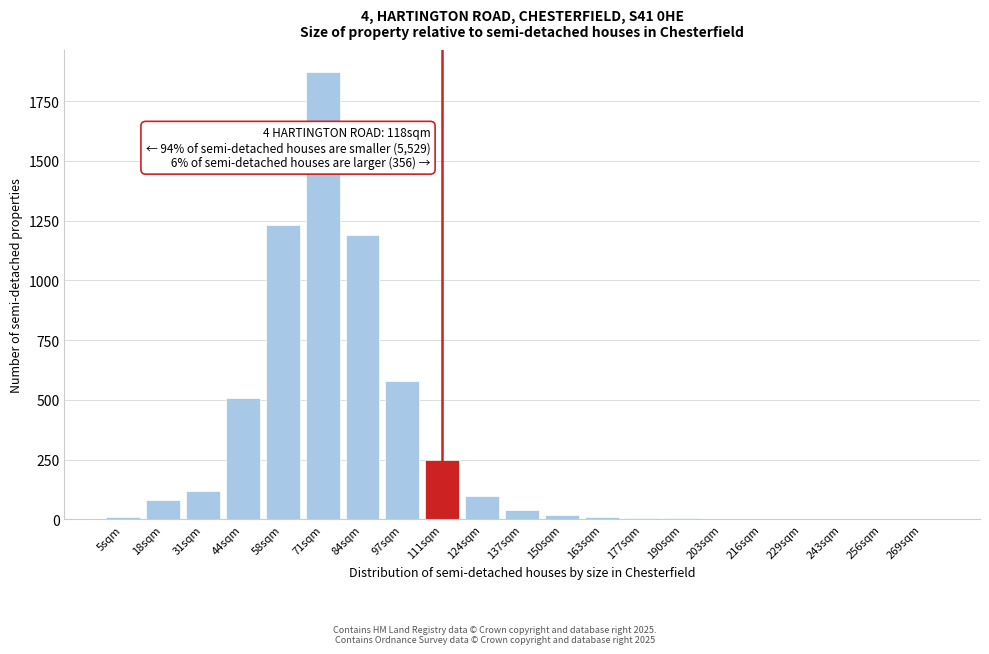

What is the change in value from 97sqm to 137sqm?

-540